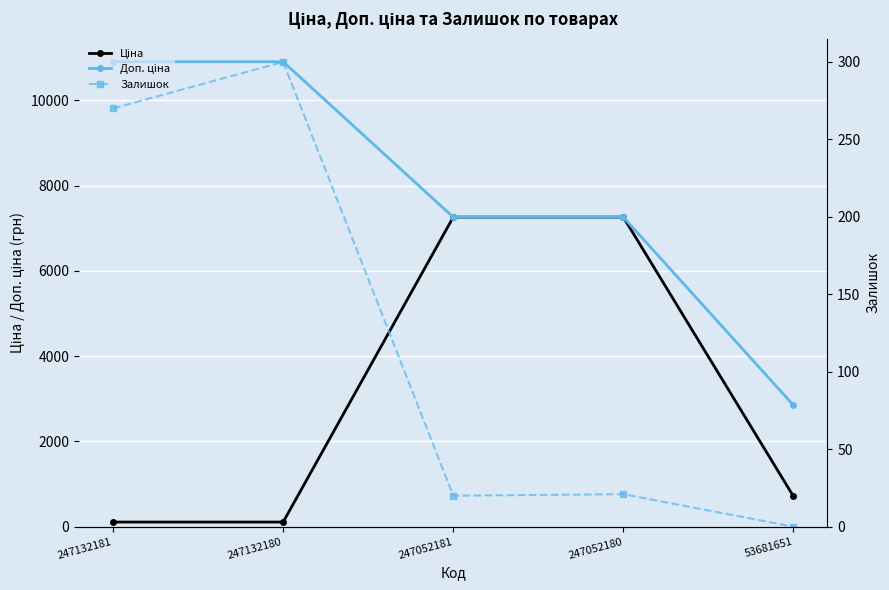

True or false: Ціна has more than 0 interior local peaks.

False